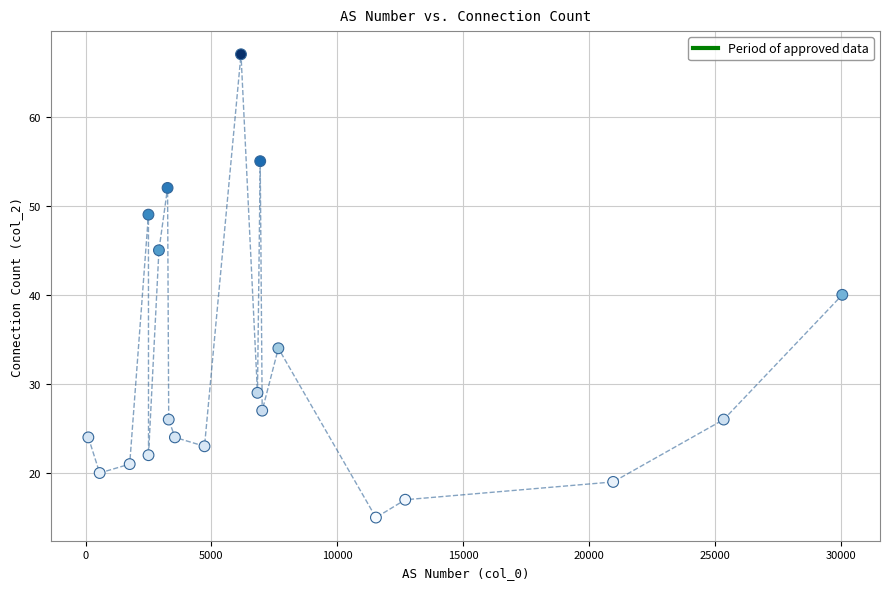

What is the range of Y values (max minus min)?

52